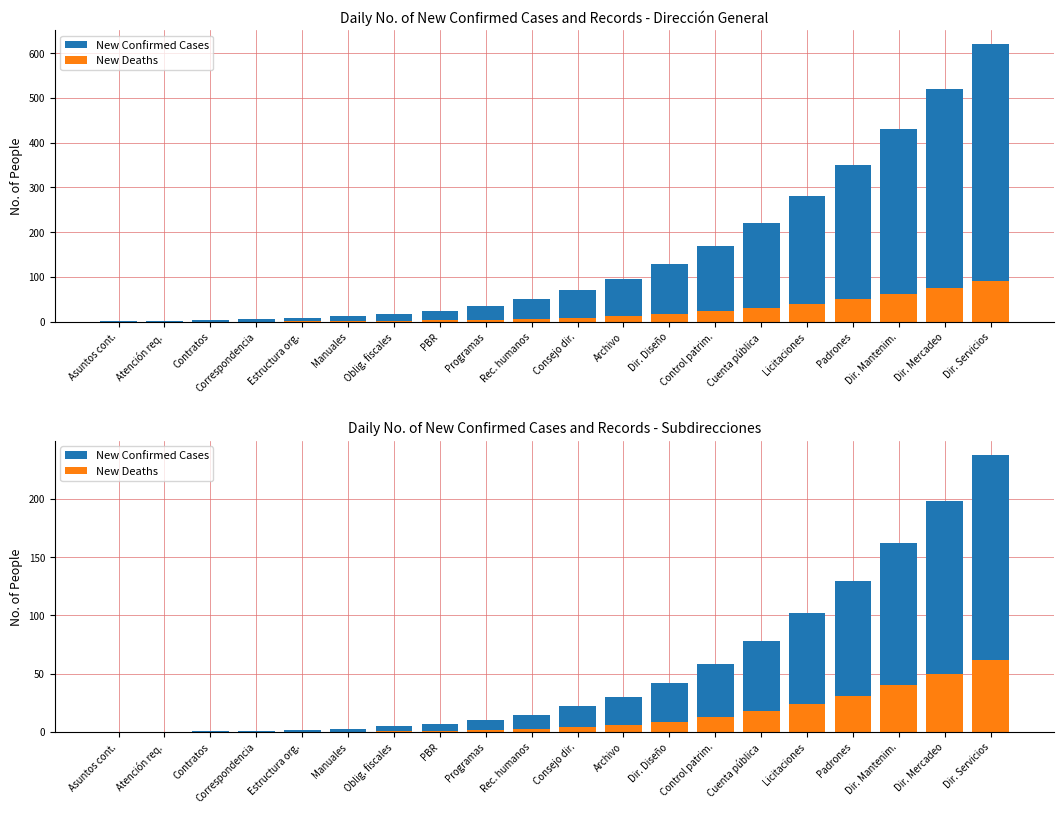

The value of New Confirmed Cases at Padrones is 55. True or false?

False